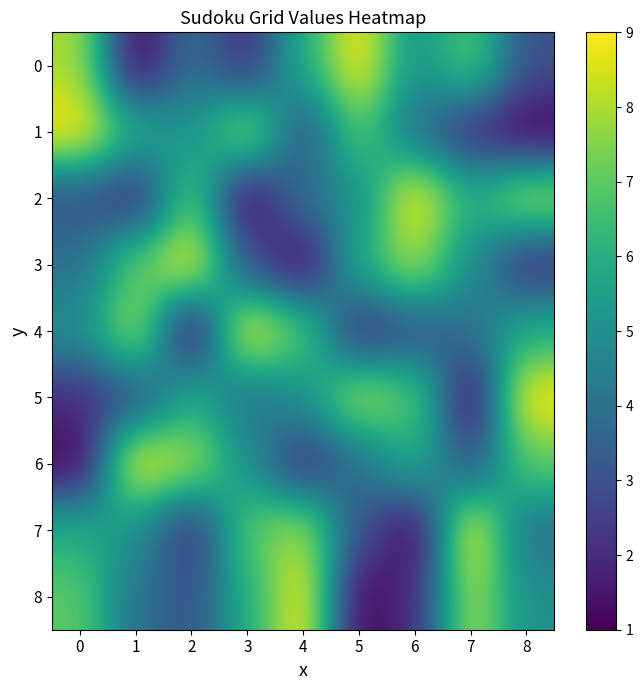

How many data points does each series have?

9